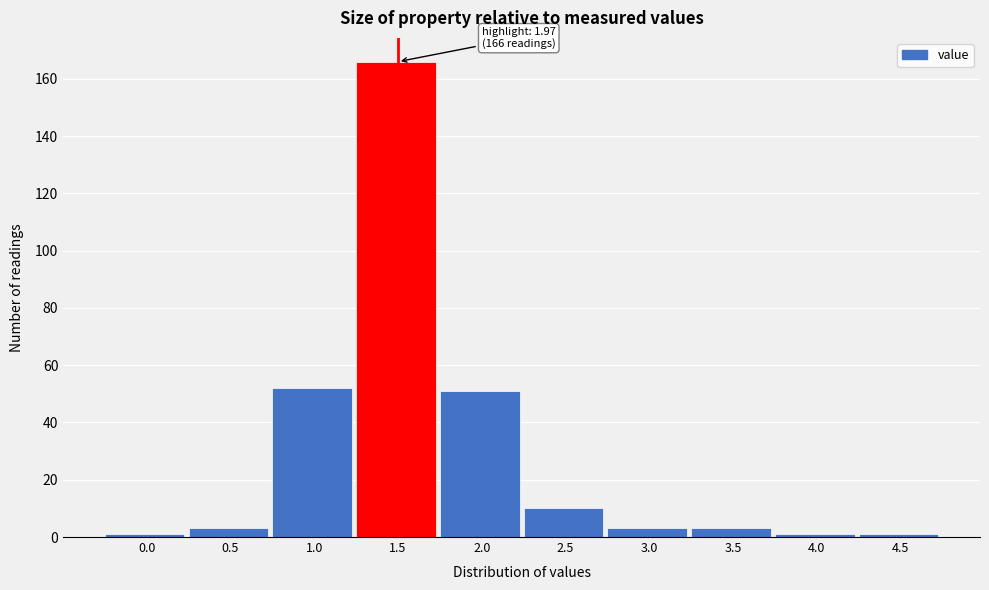

Reading left to right, extract all data points from this chart.

1	3	52	166	51	10	3	3	1	1